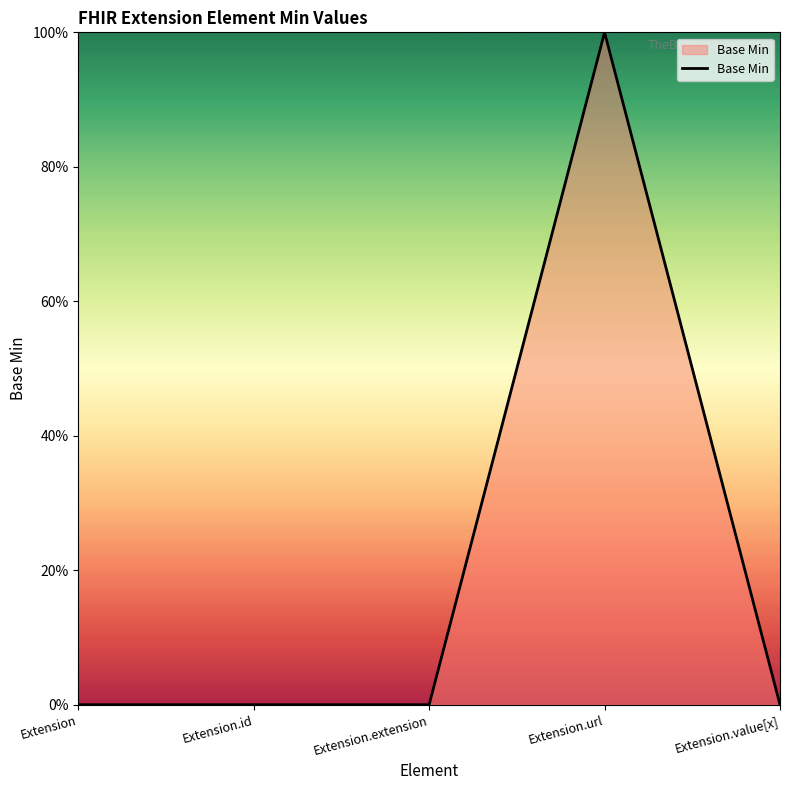

Does the chart display data point markers on the line(s)?

No